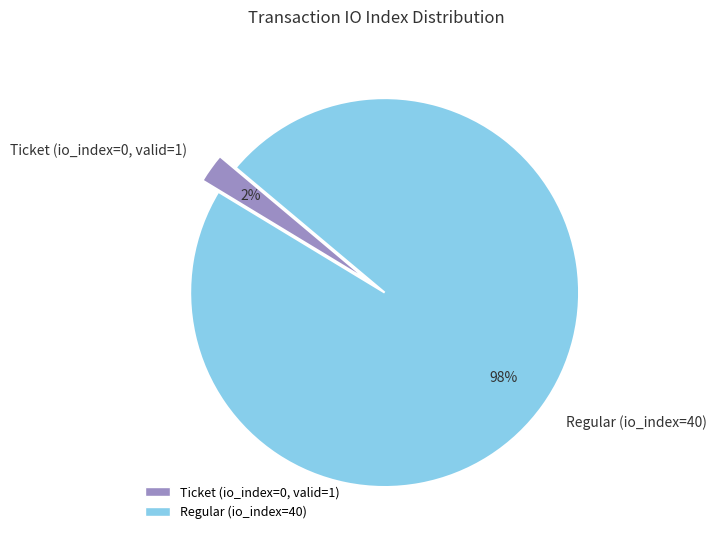

Which slice is the smallest?

Ticket (io_index=0, valid=1)